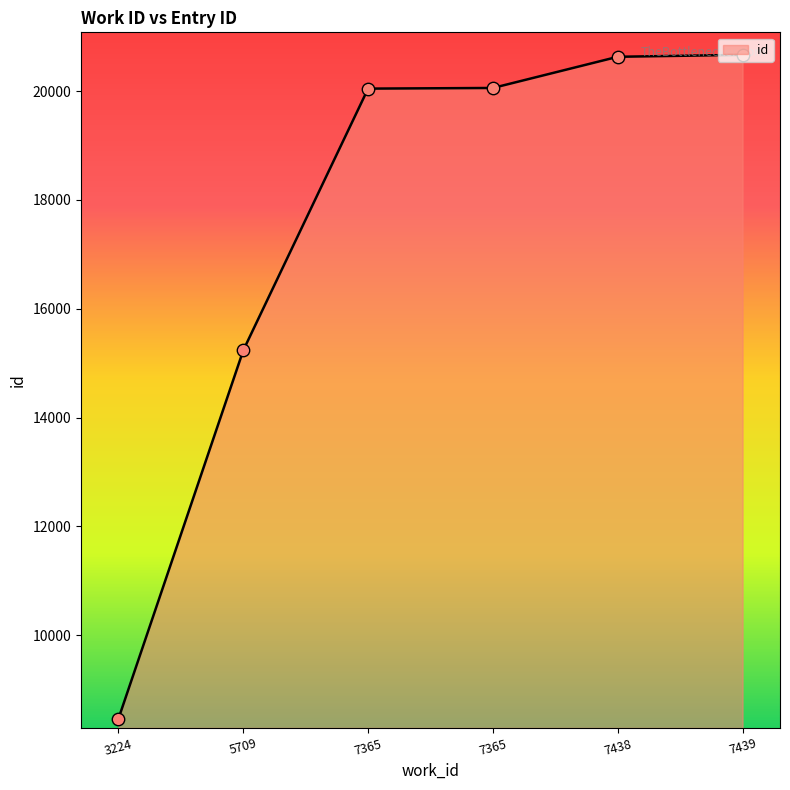

What is the change in value from 7365 to 7438?

+585